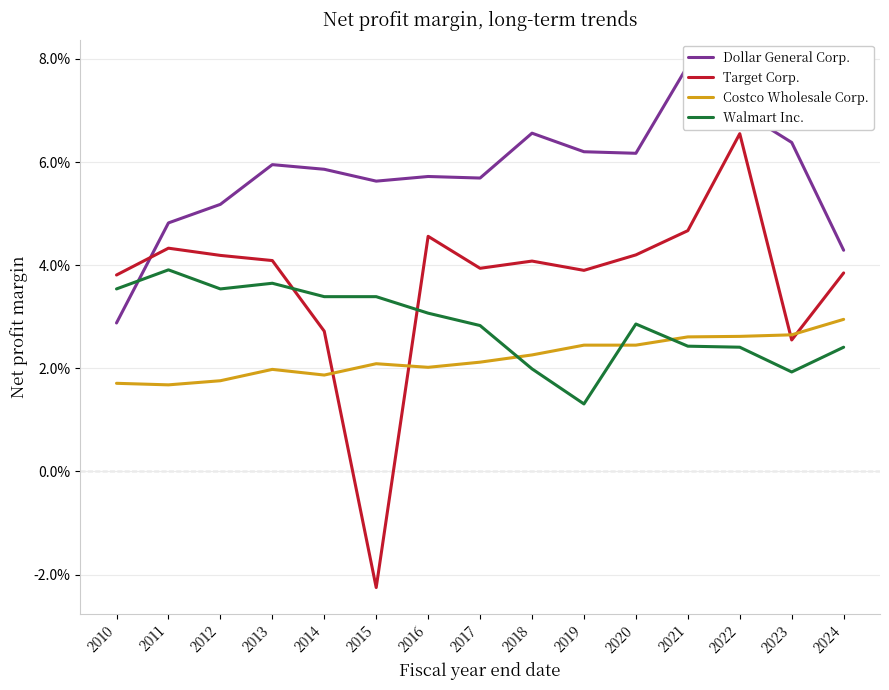

Where is the first local maximum for Walmart Inc.?

2011